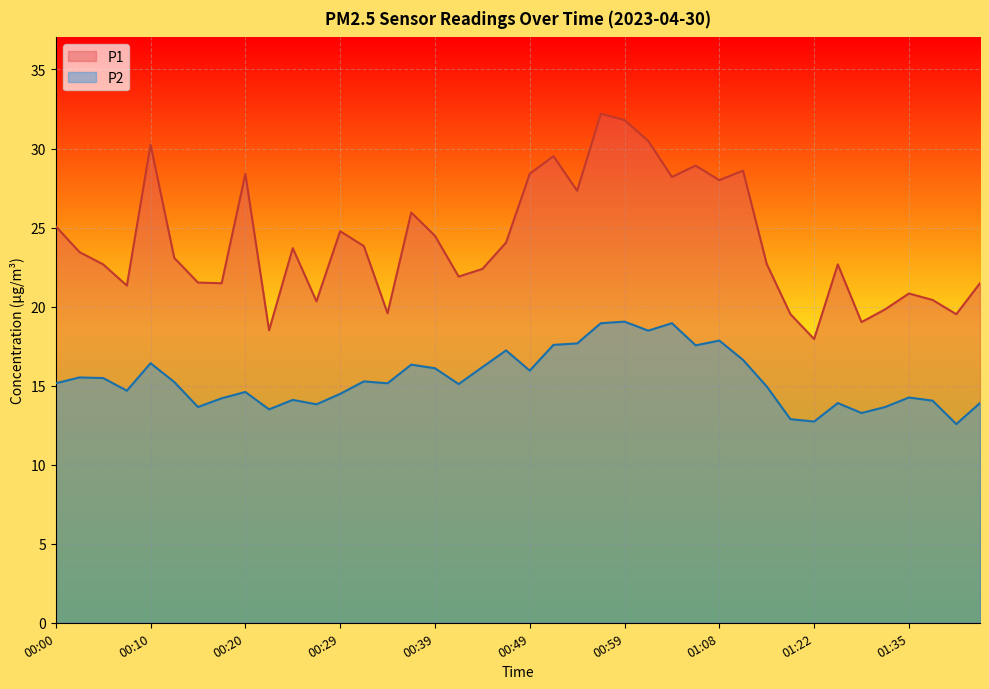

True or false: P1 has a value of 32.2 at 00:56.

True